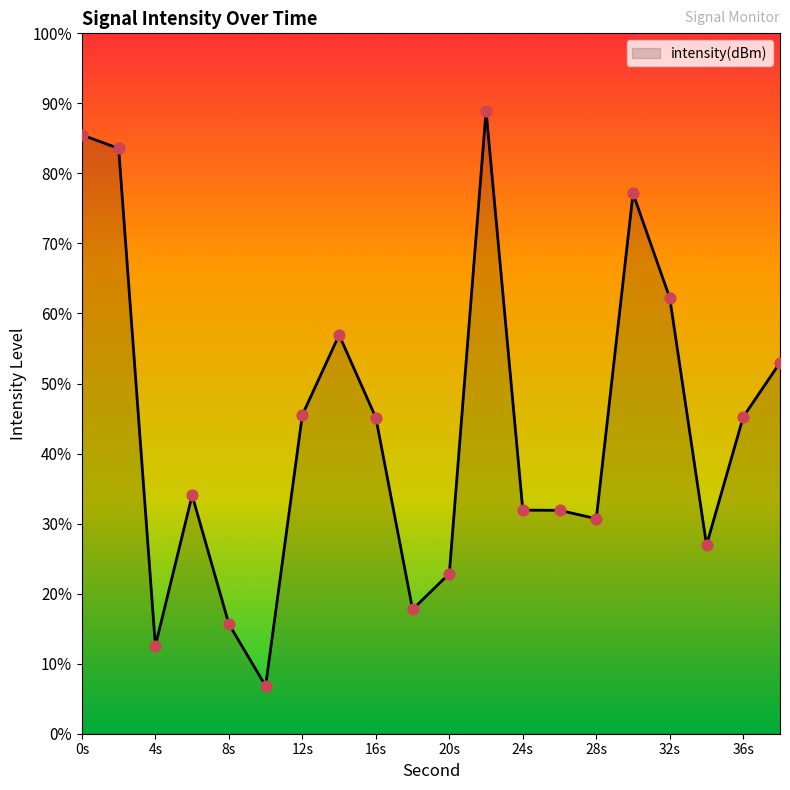

Between 38 and 18, which is larger?

38